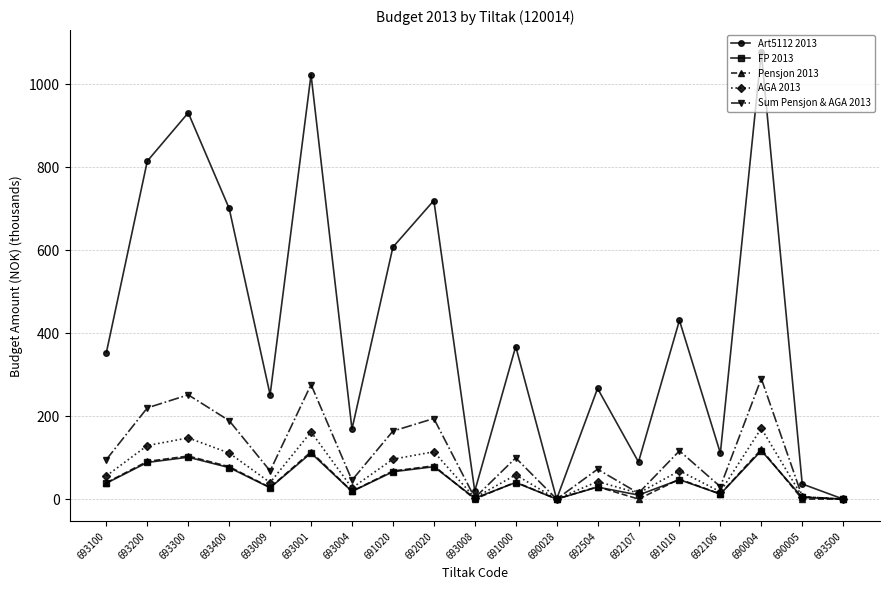

How many lines are shown in the chart?

5